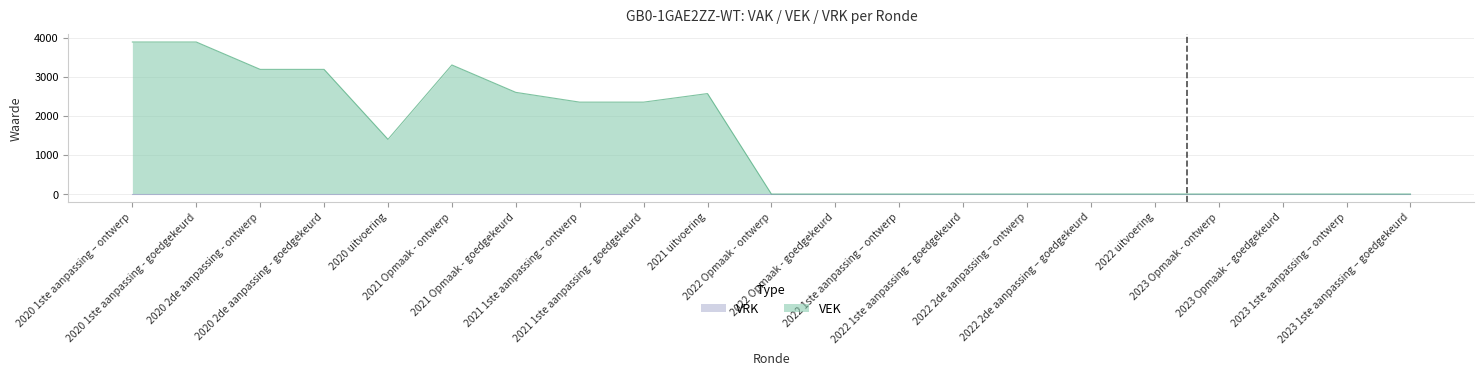

The value at 2022 Opmaak - ontwerp is 0. True or false?

True